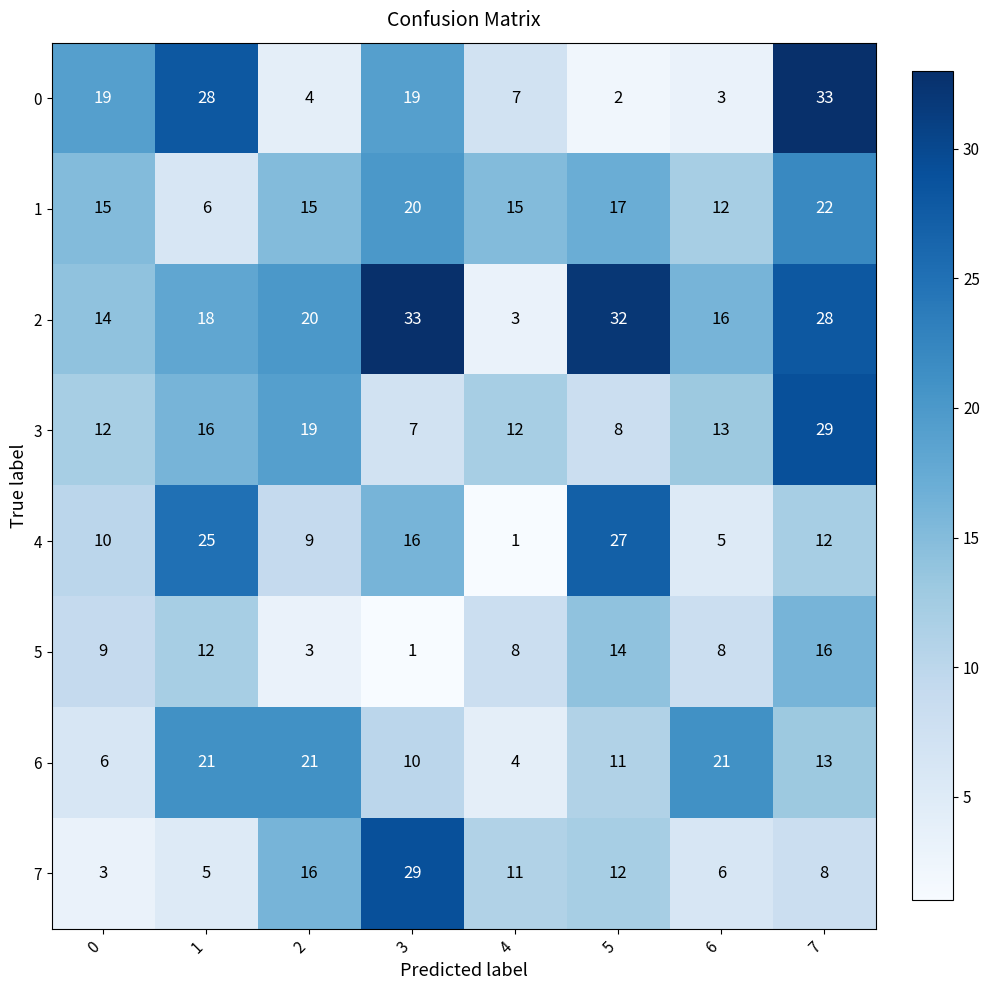

Count the number of categories in the chart.

8